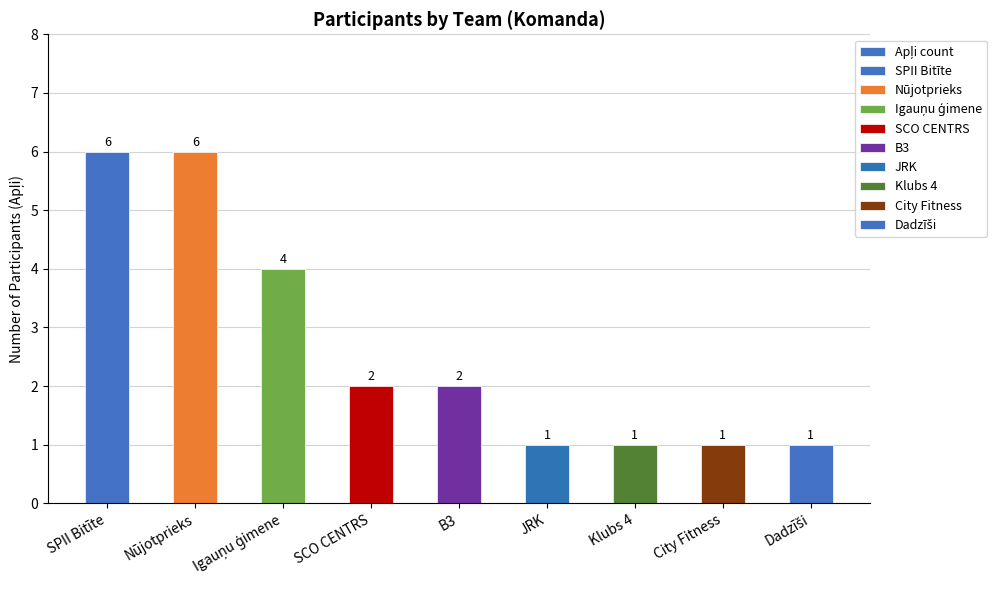

Which category has the highest value across all series?

SPII Bitīte